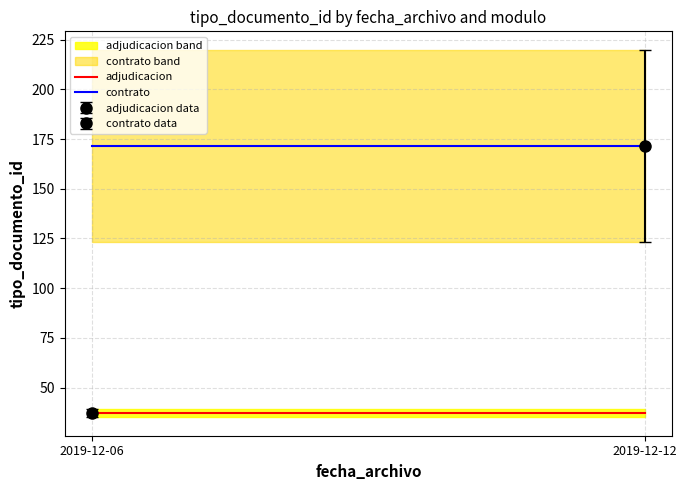

Reading left to right, transcribe all the data shown in this chart.

adjudicacion: 37.0	37.0
contrato: 171.5	171.5